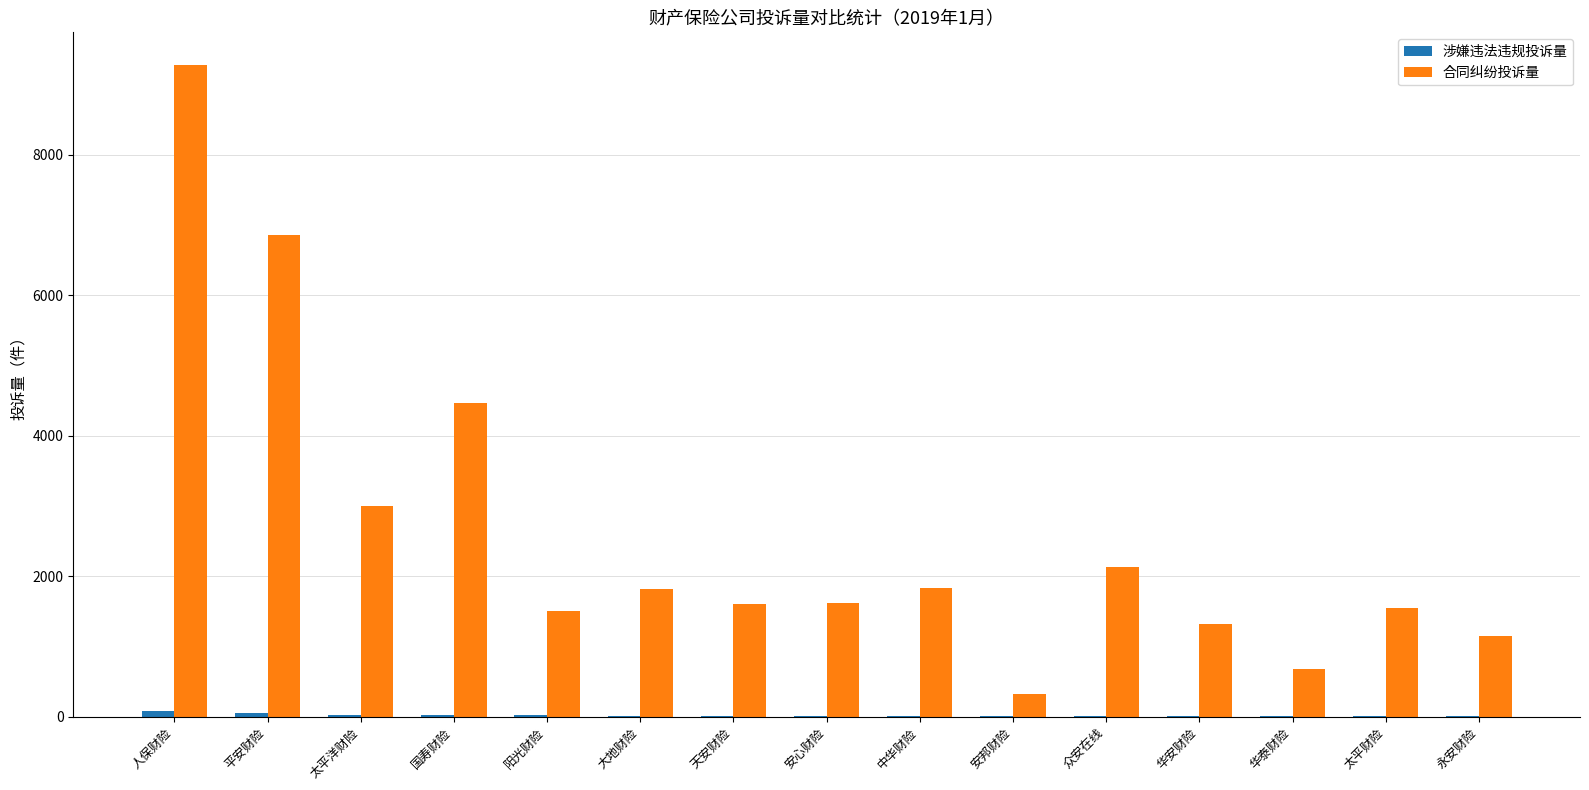

At which label does 合同纠纷投诉量 first exceed 1624?

人保财险